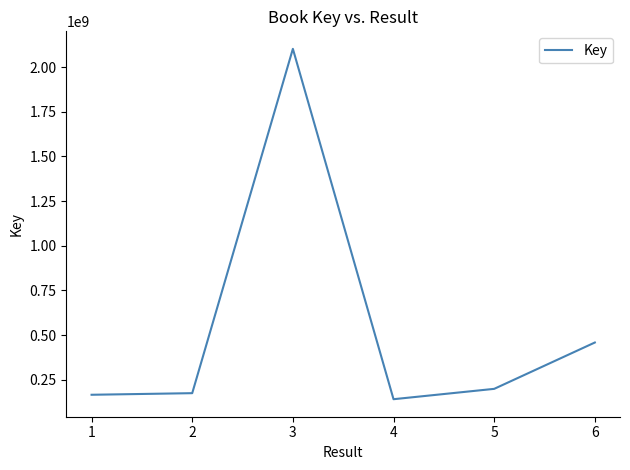

What is the greatest value displayed?

2102389081